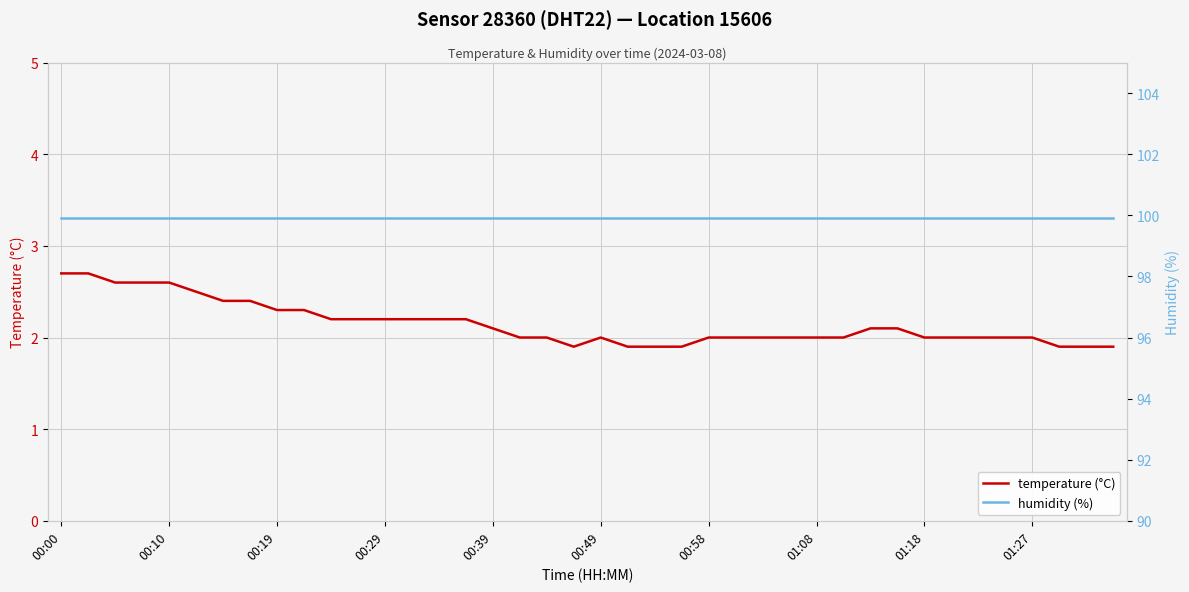

True or false: humidity (%) and temperature (°C) cross at least once.

False